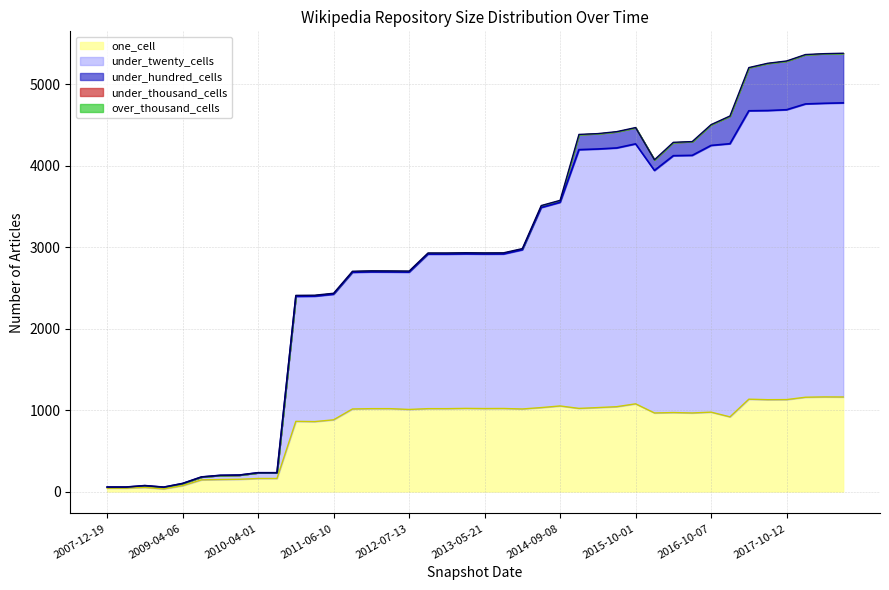

What is the difference between the maximum and minimum values in the under_hundred_cells series?

609